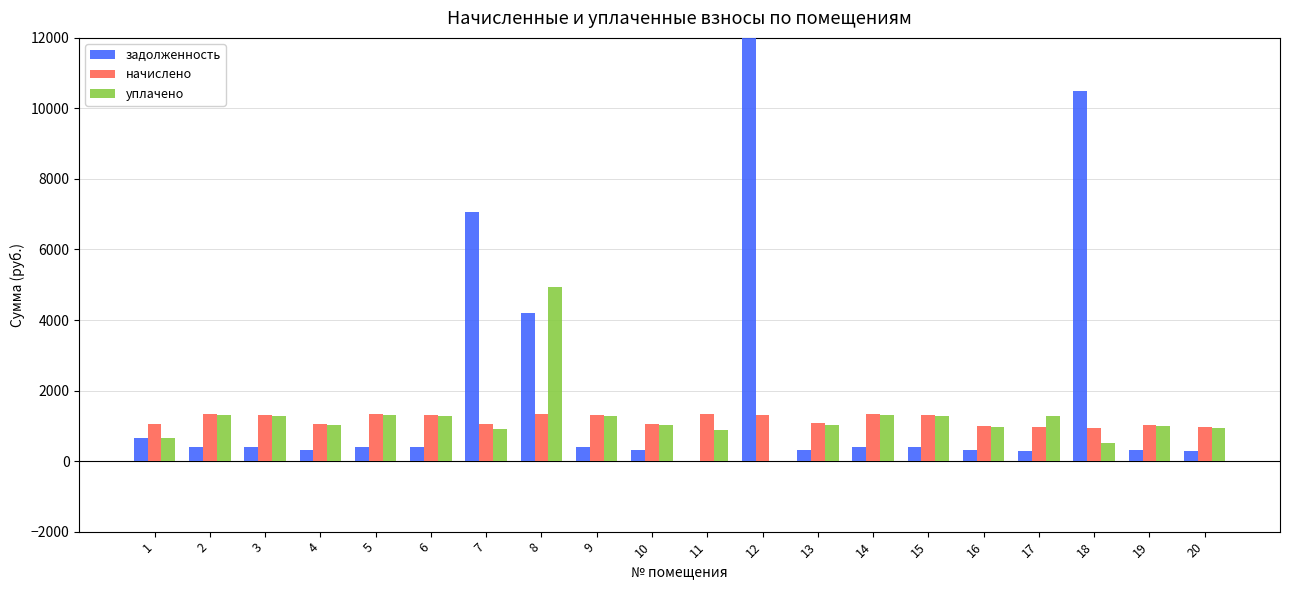

What is the value of the задолженность bar at the 9th from the left?

398.9